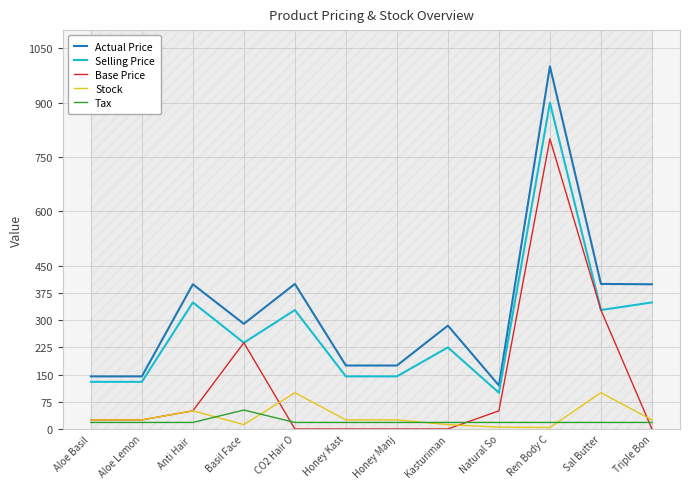

What is the label of the 9th point from the left?

Natural So